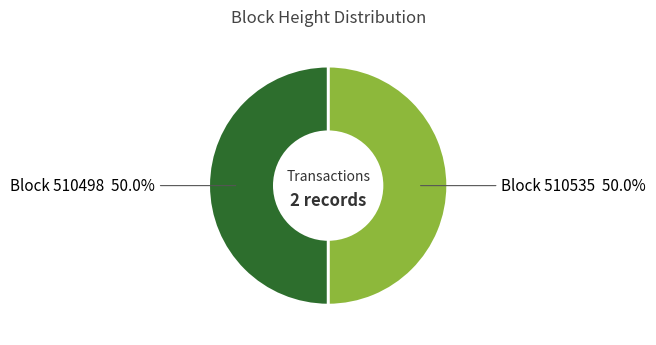

How many slices are in this pie chart?

2